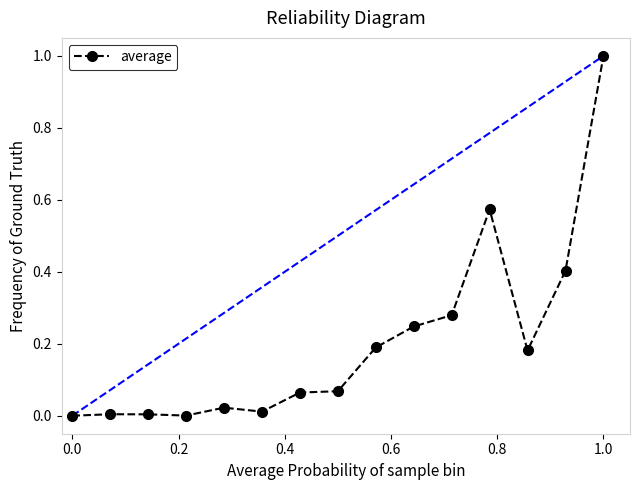

What is the sum of all values?

3.0